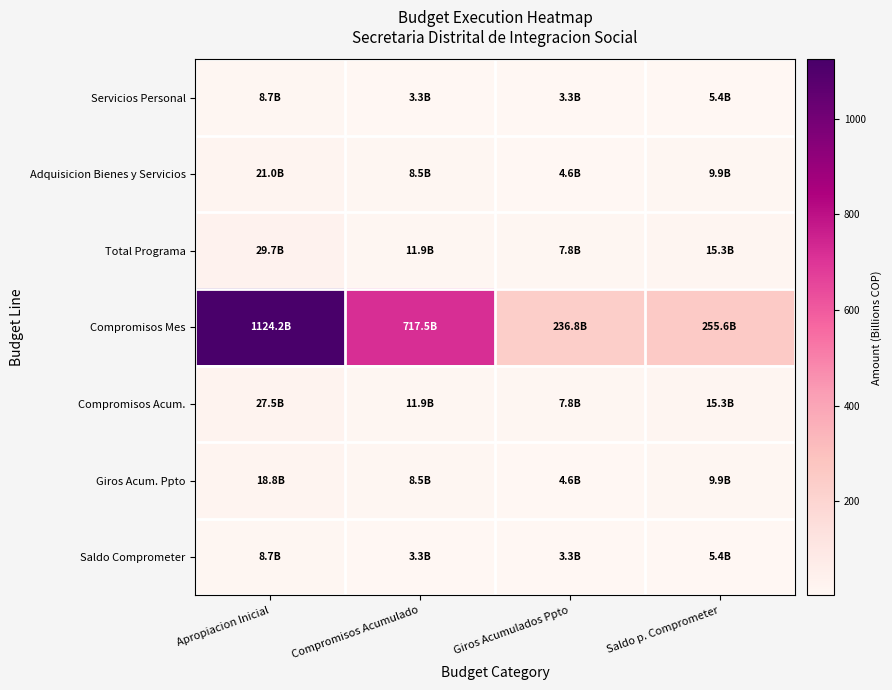

Count the number of data series in this chart.

7